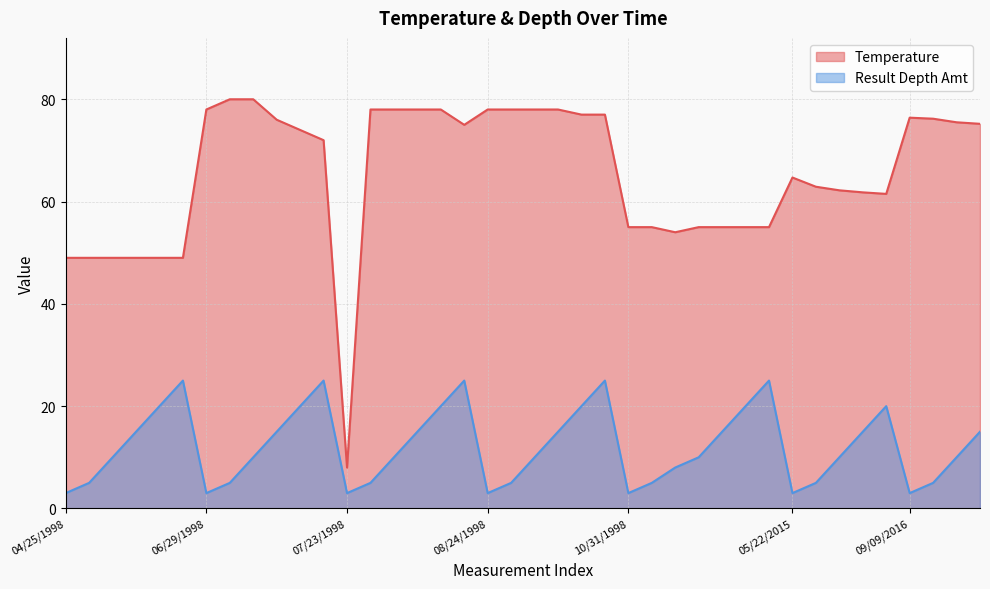

List the series in order of their overall mean, lowest first.

Result Depth Amt, Temperature